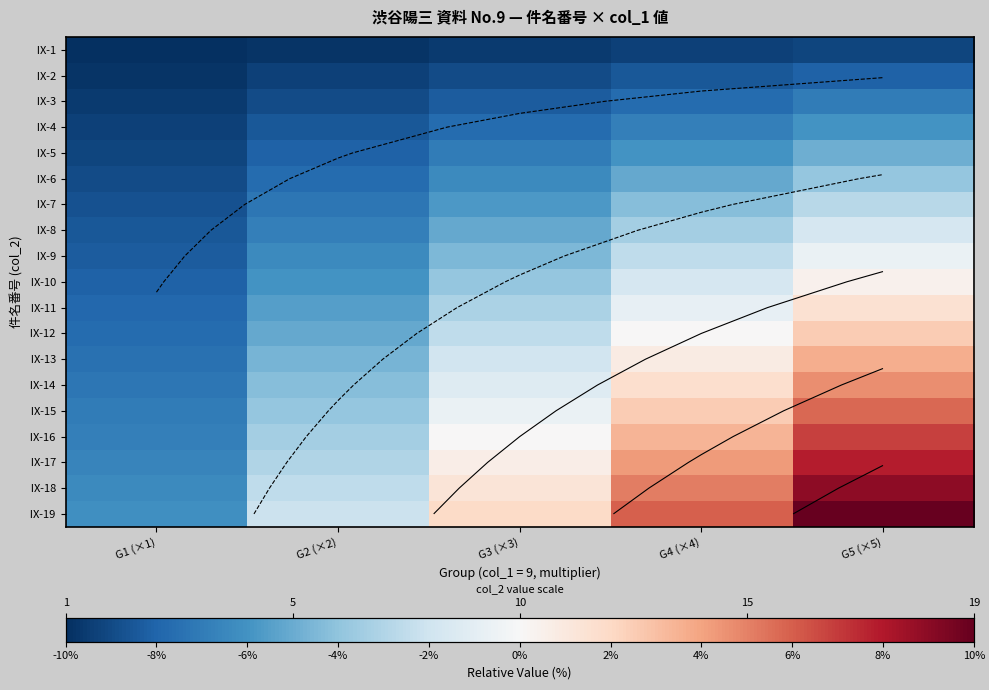

Read the Ⅸ-11 value at G5 (×5).

1.5